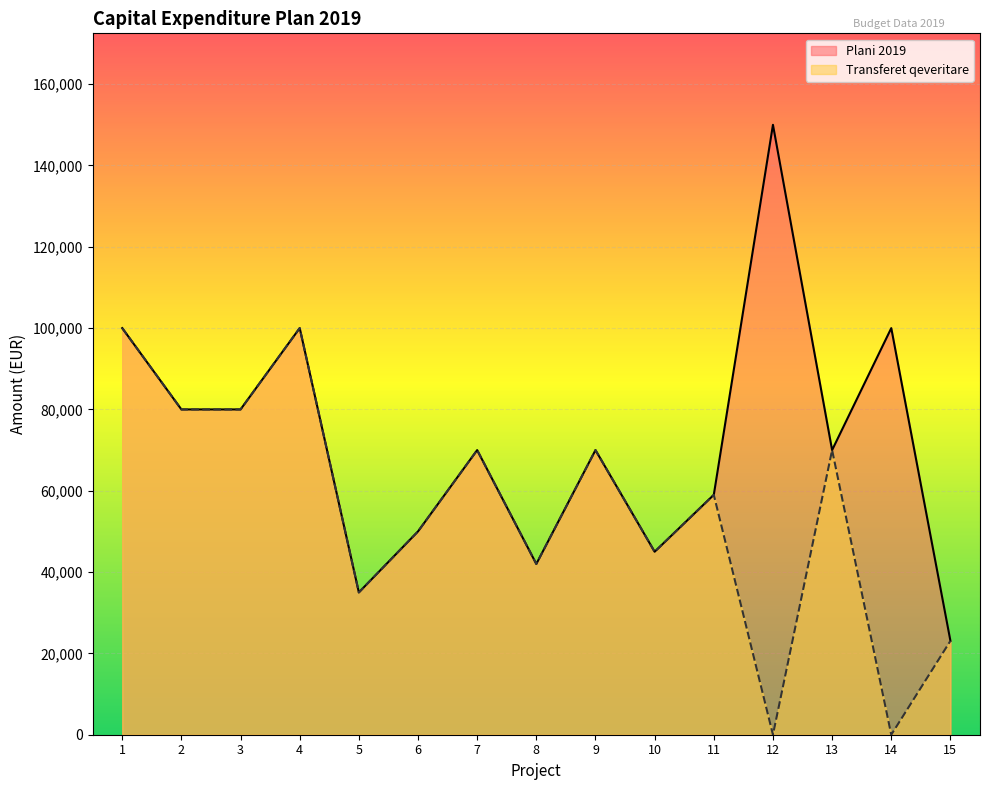

Where is Transferet qeveritare nearest to the value 50000?

6